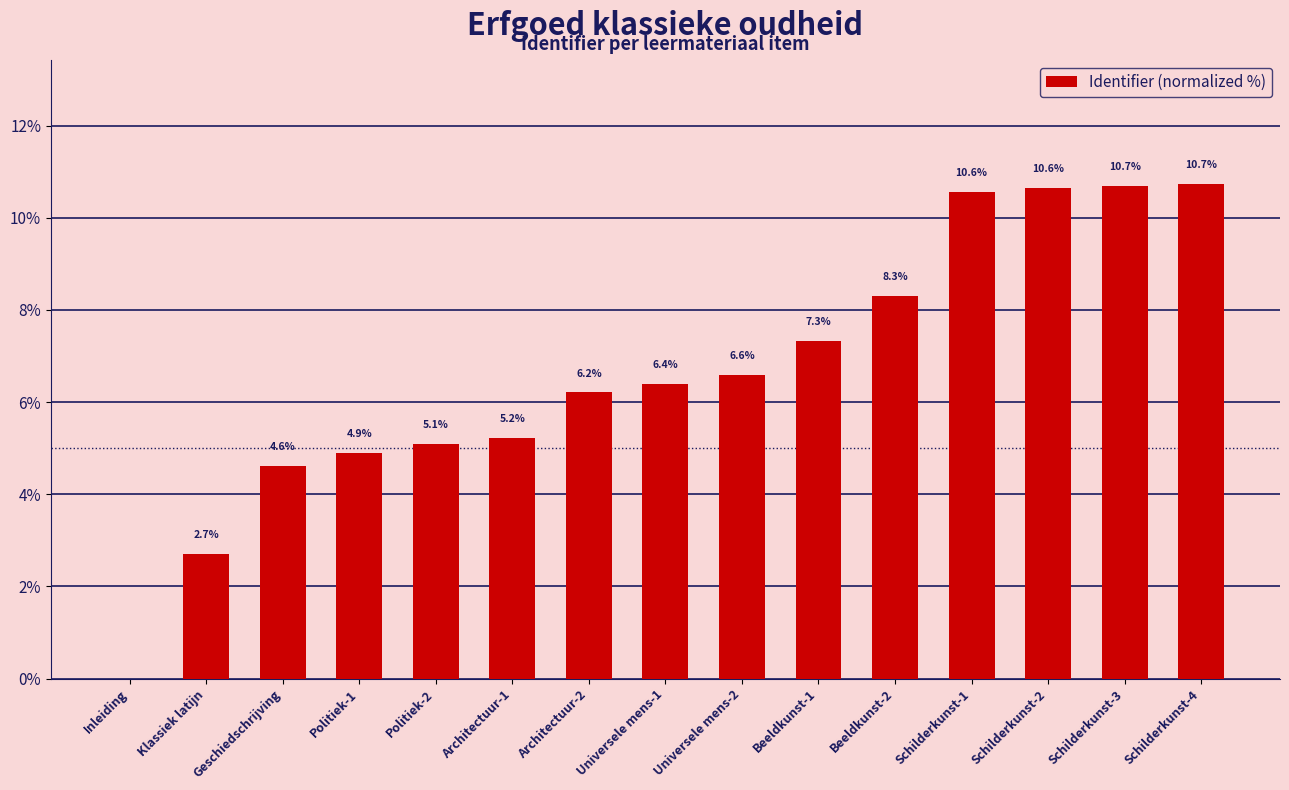

Between Politiek-1 and Politiek-2, which is larger?

Politiek-2